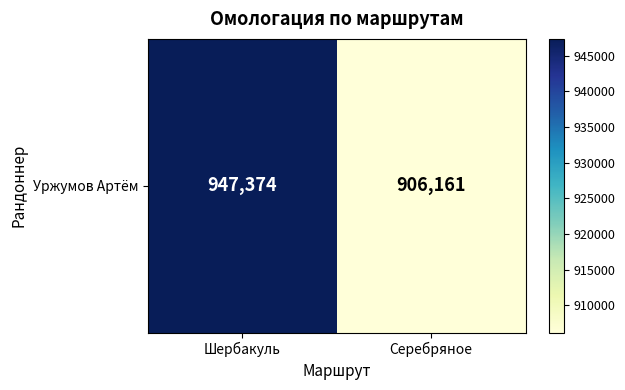

Between Серебряное and Шербакуль, which is larger?

Шербакуль